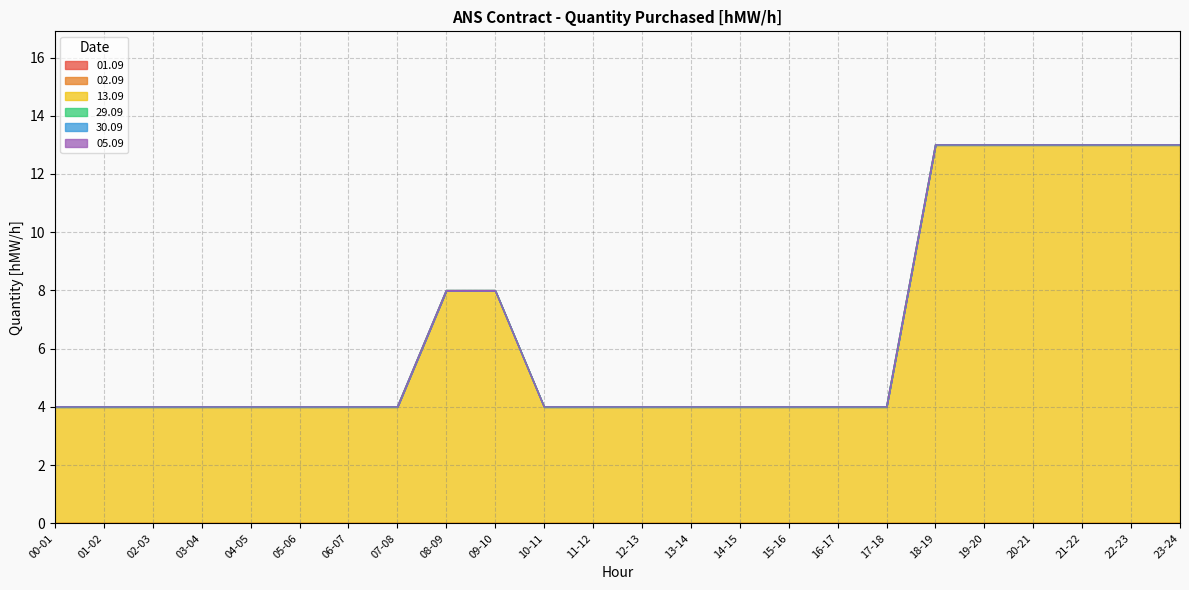

What are all the series names shown in the legend?

01.09, 02.09, 13.09, 29.09, 30.09, 05.09